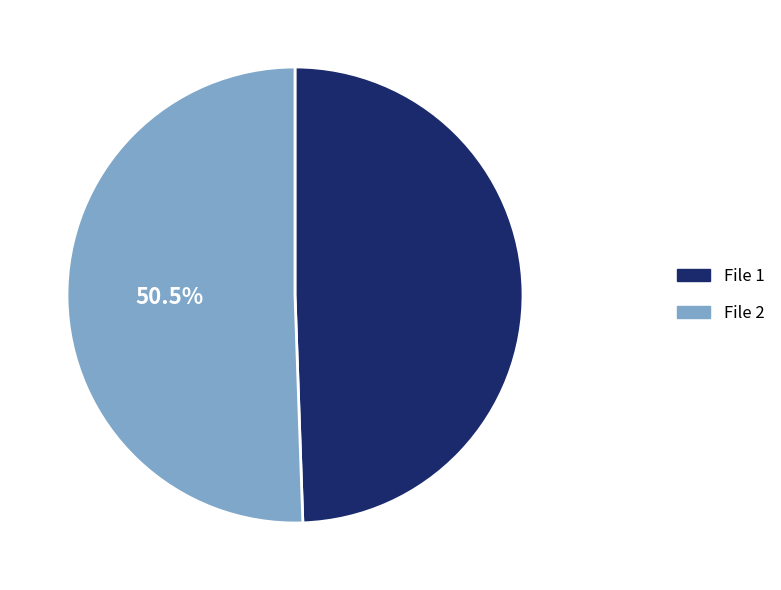

Which category has the smallest portion of the pie?

File 1